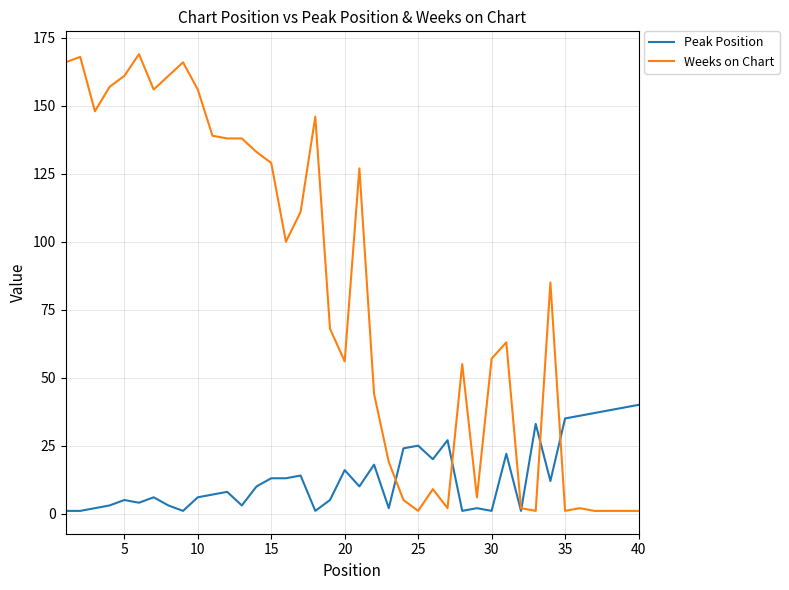

Rank the series by their maximum value, from highest to lowest.

Weeks on Chart, Peak Position